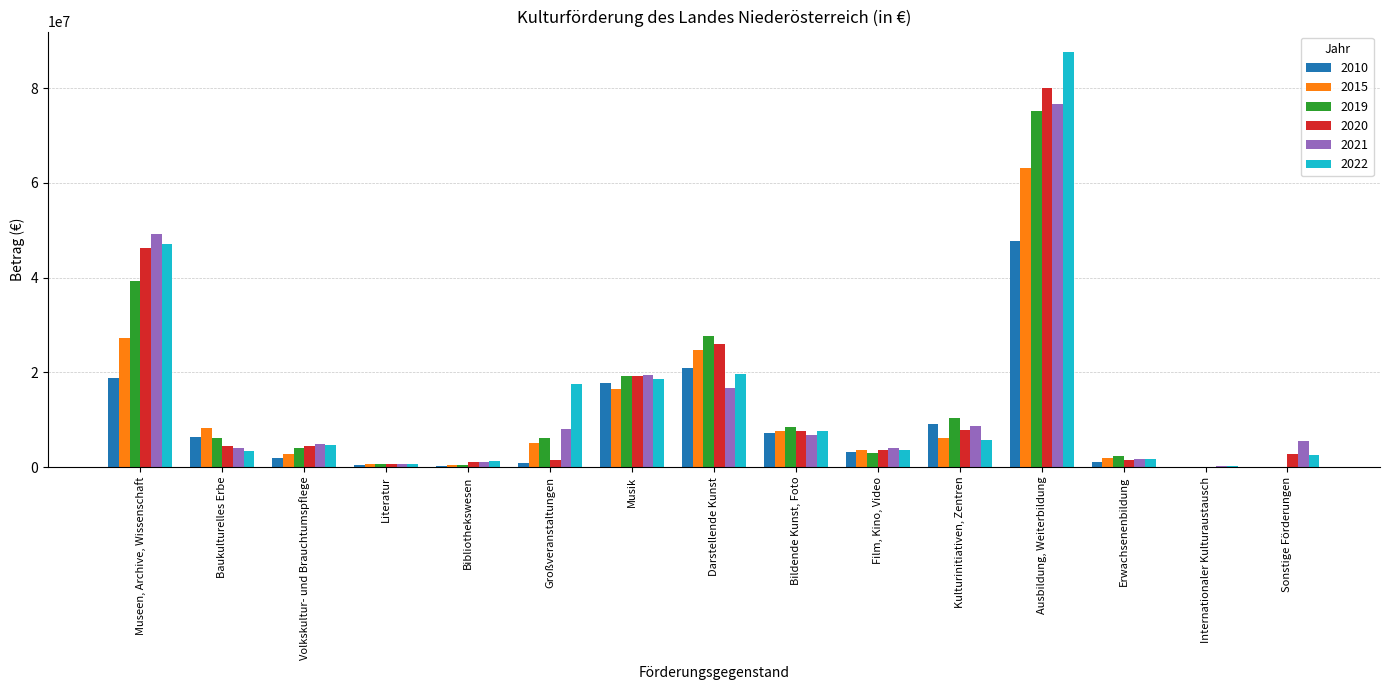

How many groups of bars are there?

15